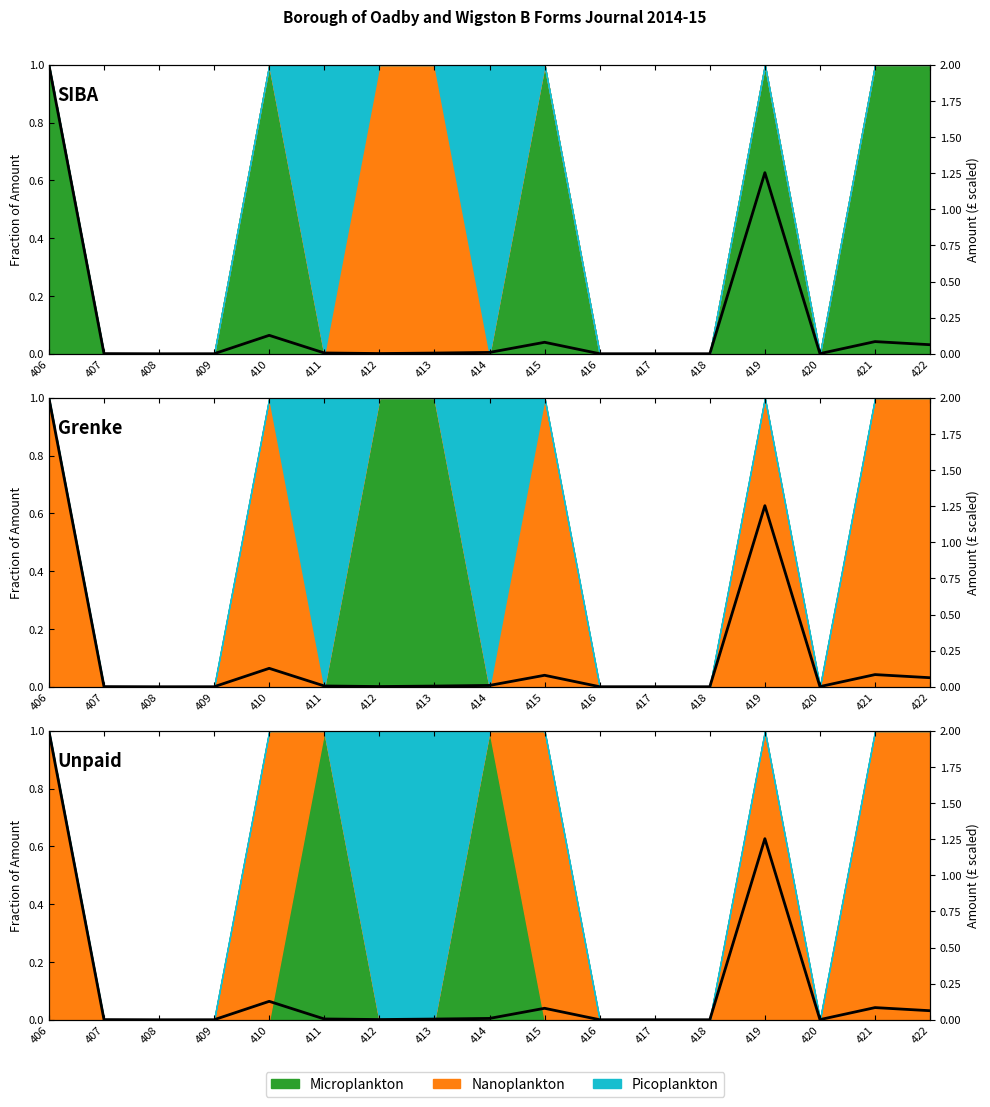

Where is the data nearest to the value 1?

419